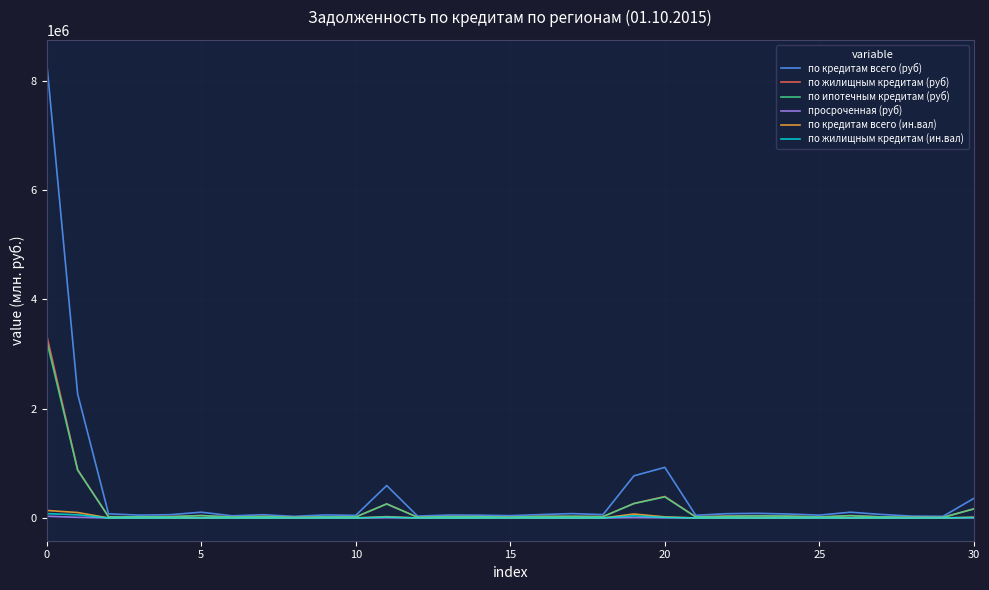

Which series has the widest spread of values?

по кредитам всего (руб)